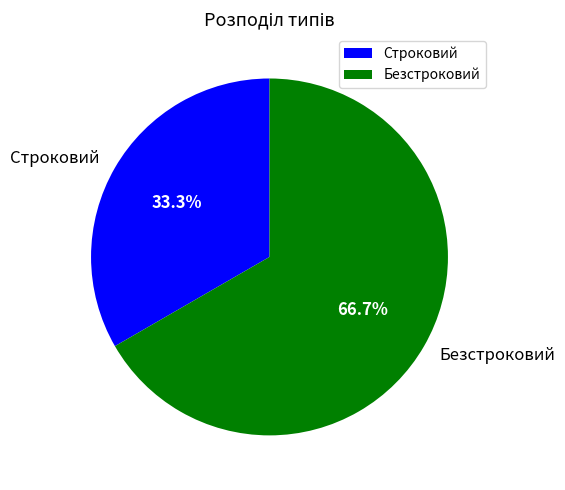

Count the number of slices in the pie.

2